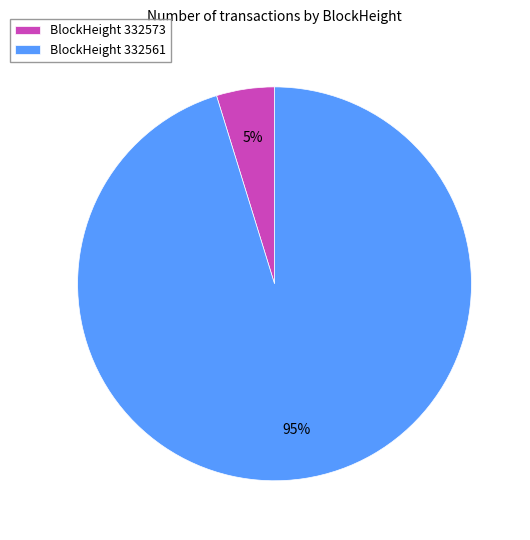

True or false: BlockHeight 332573 accounts for 5% of the total.

True